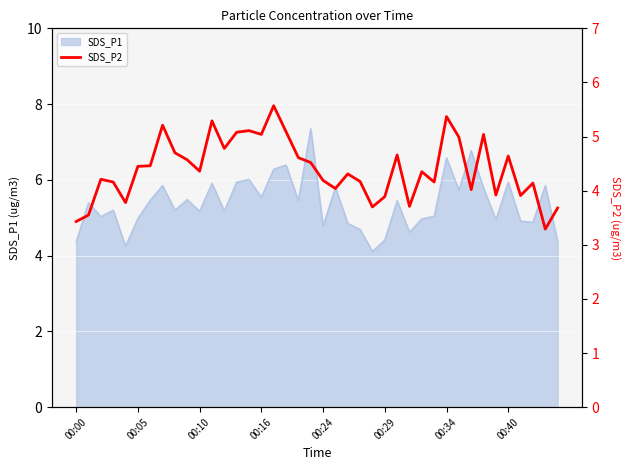

Is it true that the value at 13 is 3.5?

False